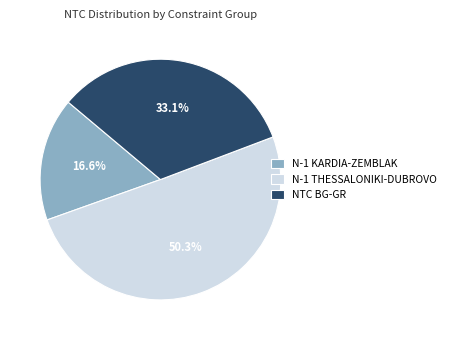

What percentage is NOT represented by N-1 KARDIA-ZEMBLAK?

83.4%